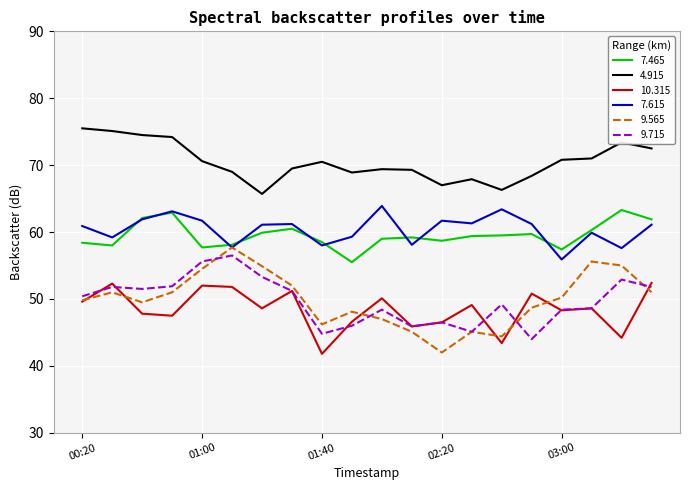

True or false: 10.315 and 7.615 intersect in this chart.

False